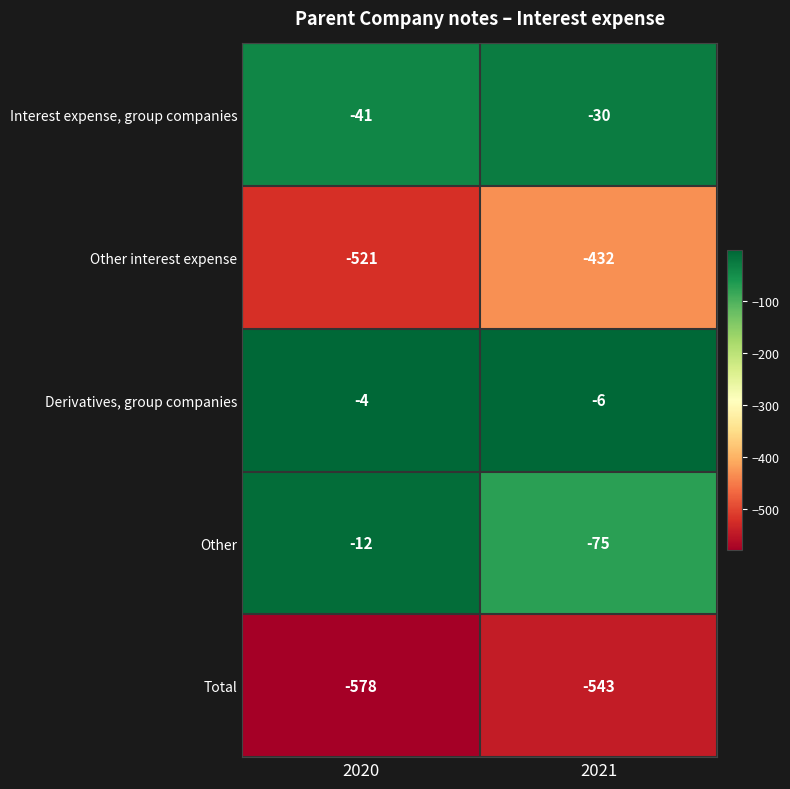

Rank the series at 2020 from lowest to highest value.

Total, Other interest expense, Interest expense, group companies, Other, Derivatives, group companies